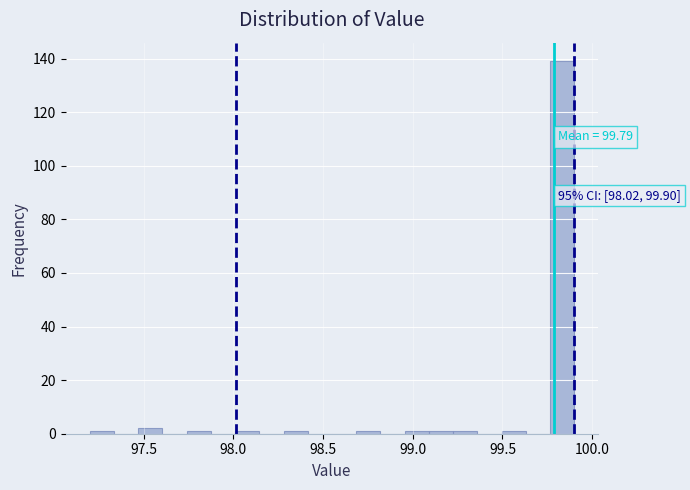

Around what value on the x-axis is the tallest bar? Give the approximate position of its centre, as read against the axis.

99.85